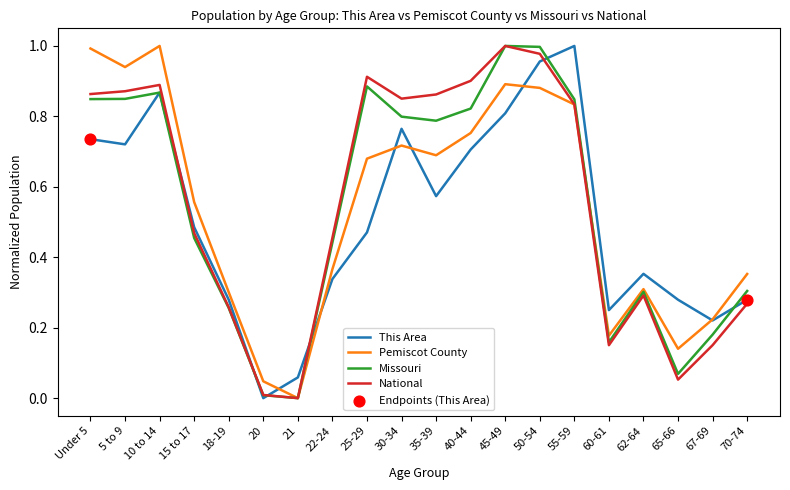

Between 22-24 and 70-74, which series saw the biggest shift?

National